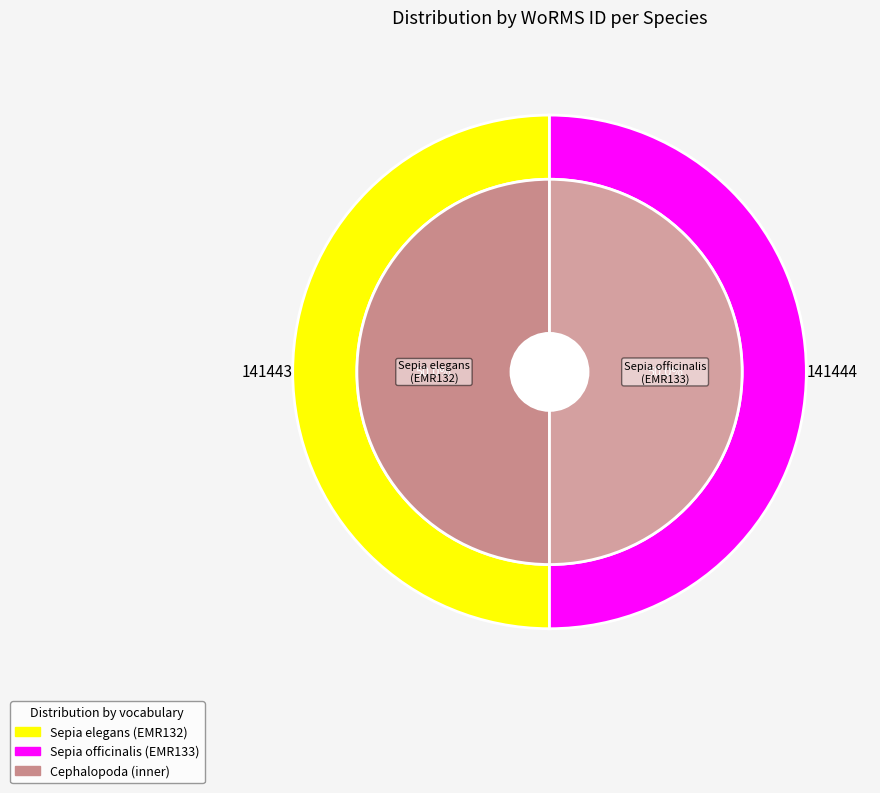

How many slices are in this pie chart?

2